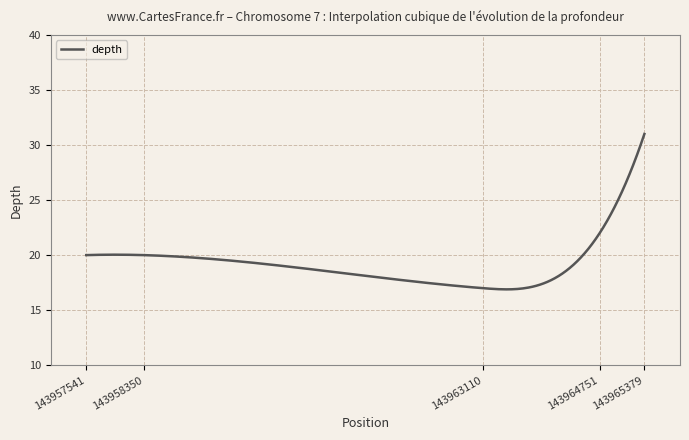

What is the greatest value displayed?

31.0